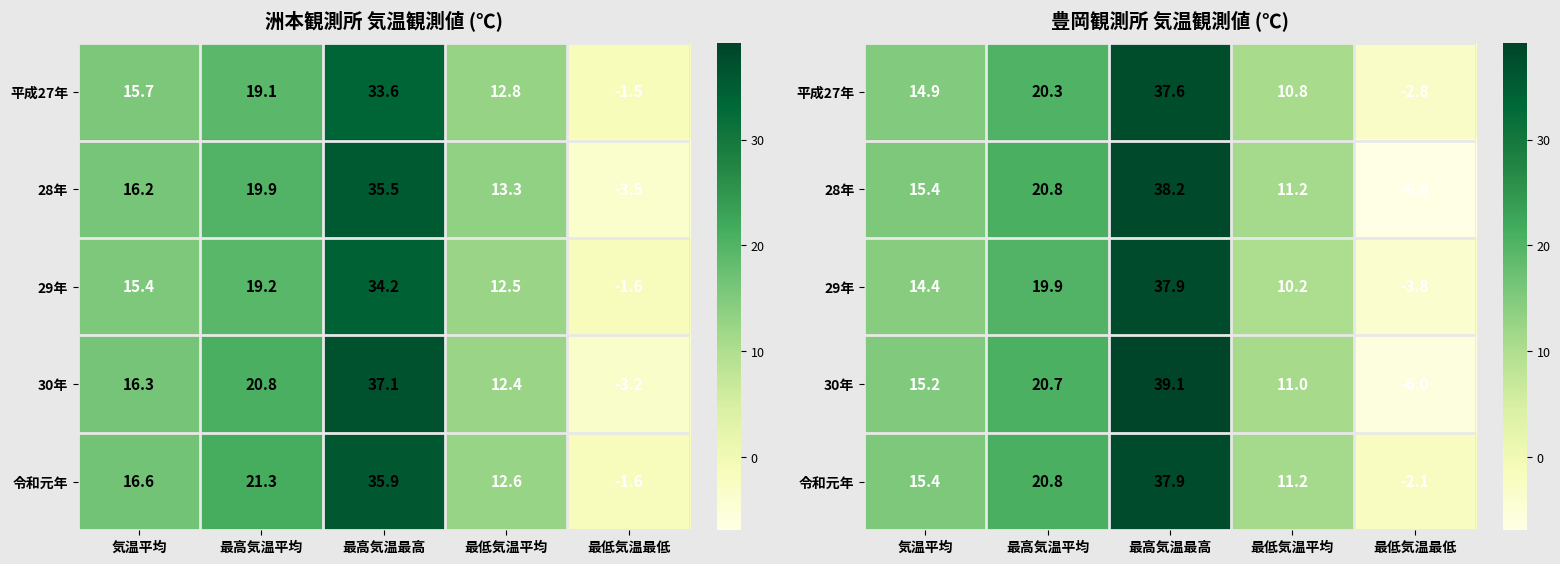

Is it true that 平成27年 equals 7.8 at 最高気温最高?

False